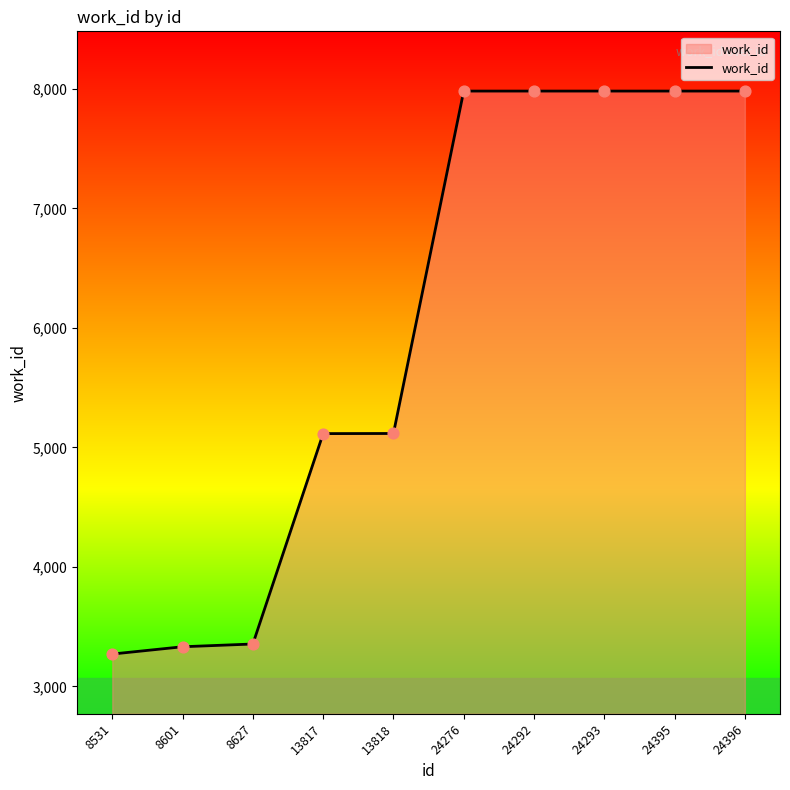

Which has a higher value, 8627 or 13817?

13817